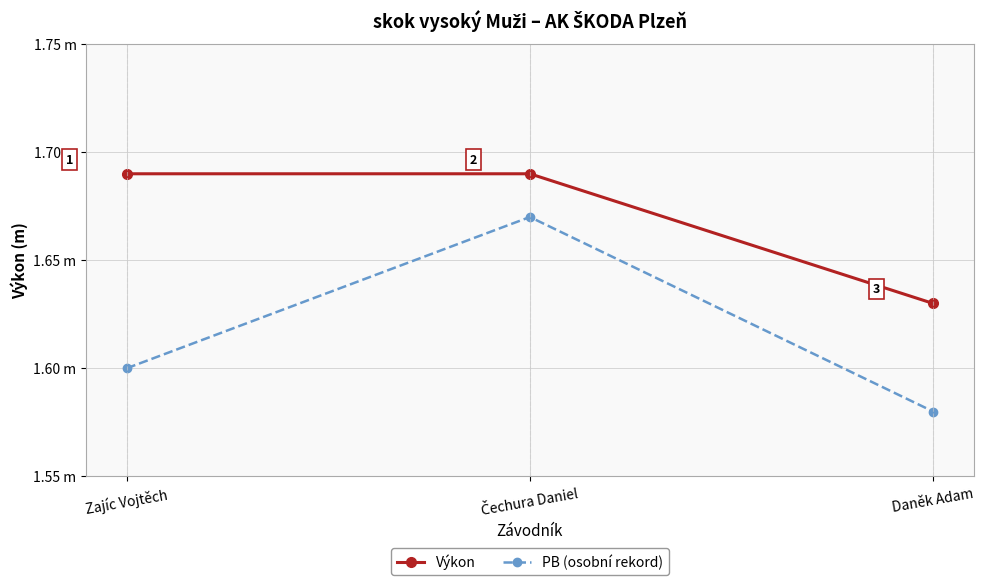

Between Čechura Daniel and Daněk Adam, which is larger?

Čechura Daniel